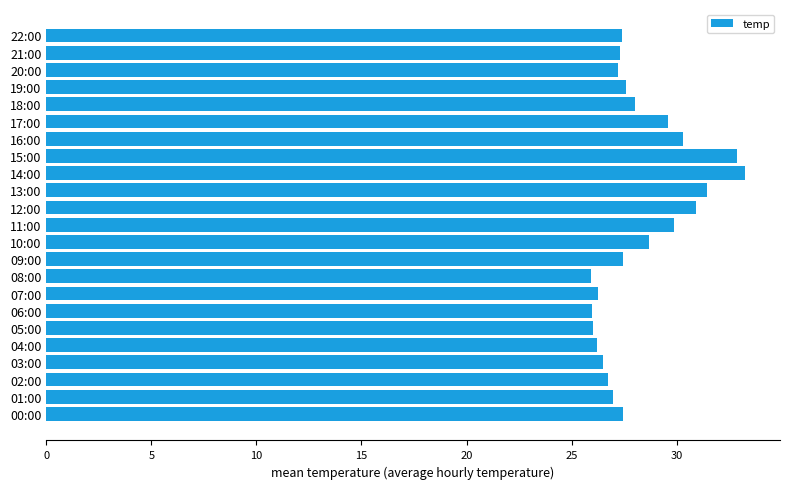

What is the sum of all values?

649.8